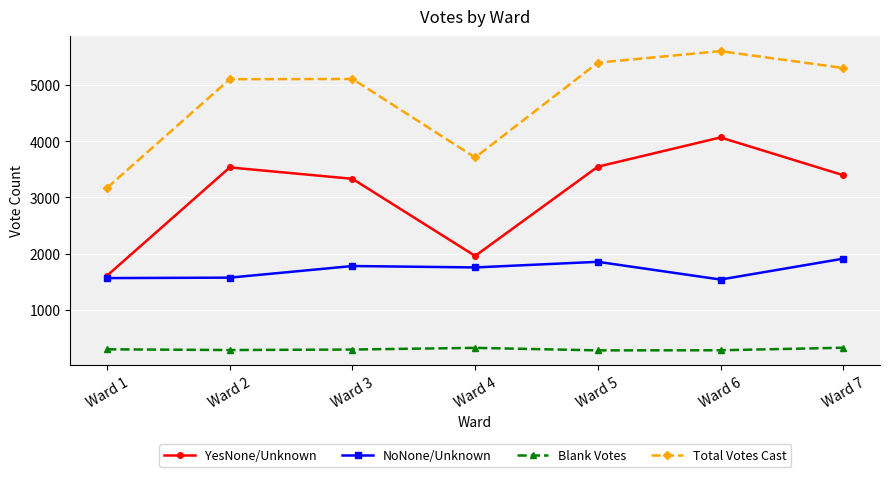

How many series are shown in this chart?

4